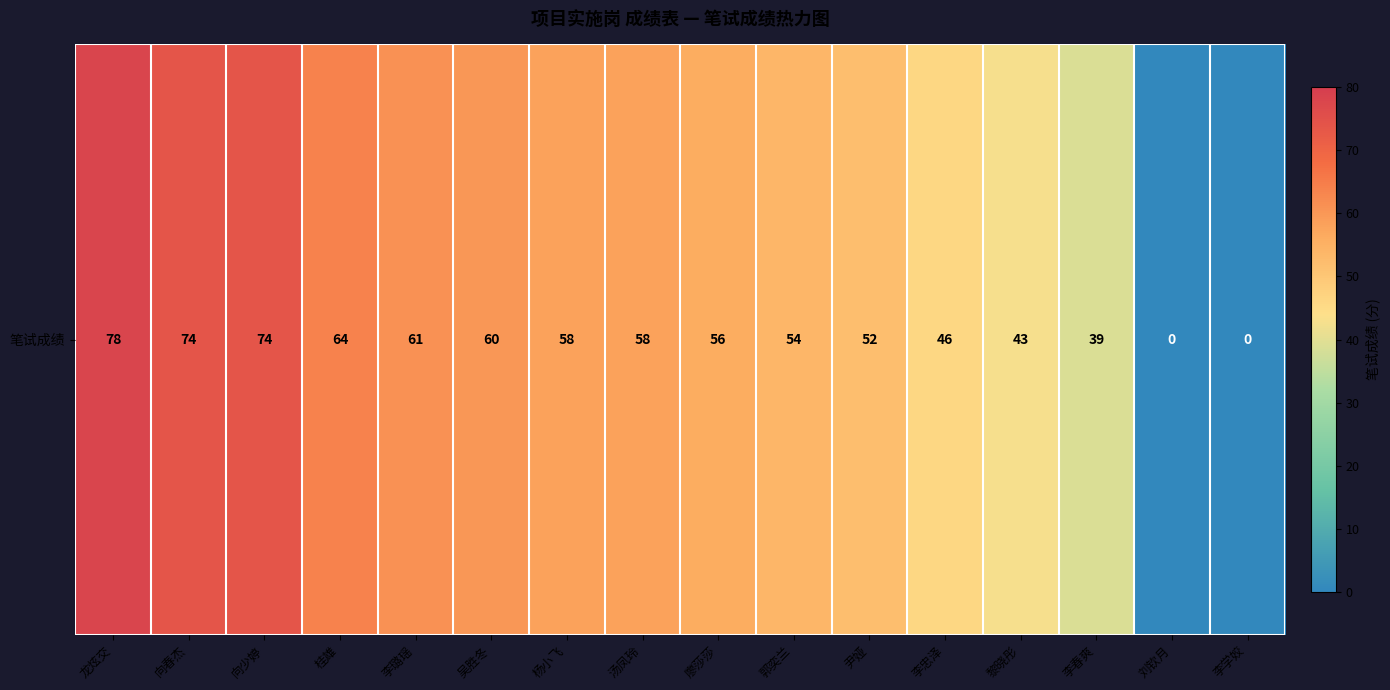

Where is the data nearest to the value 39?

李春爽